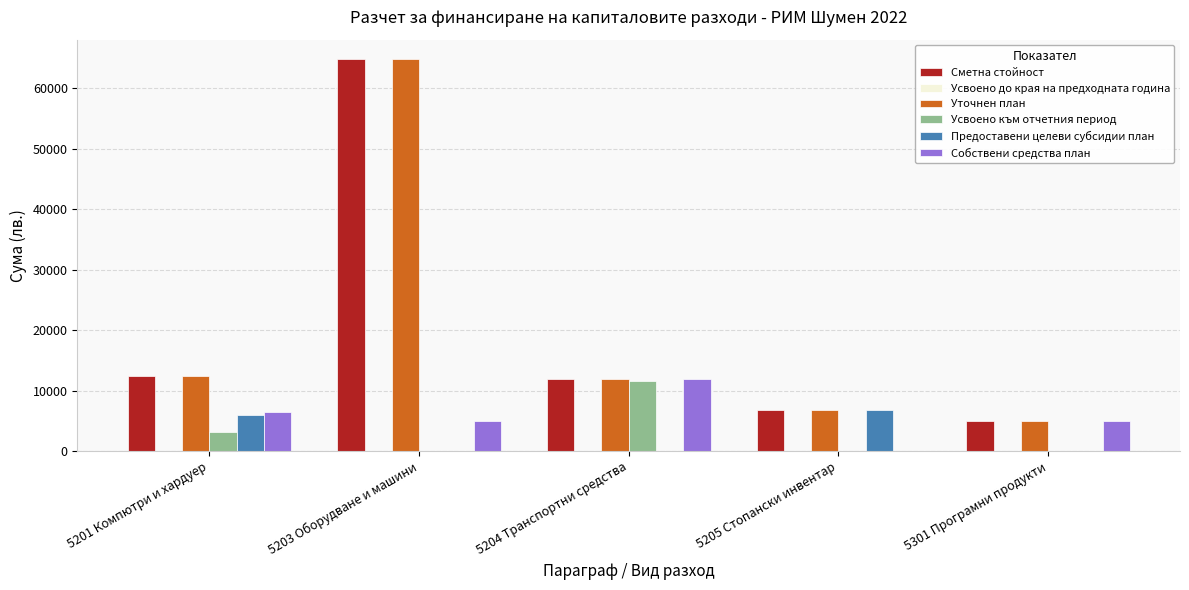

What is the spread (max minus min) of values at 5203 Оборудване и машини?

64800